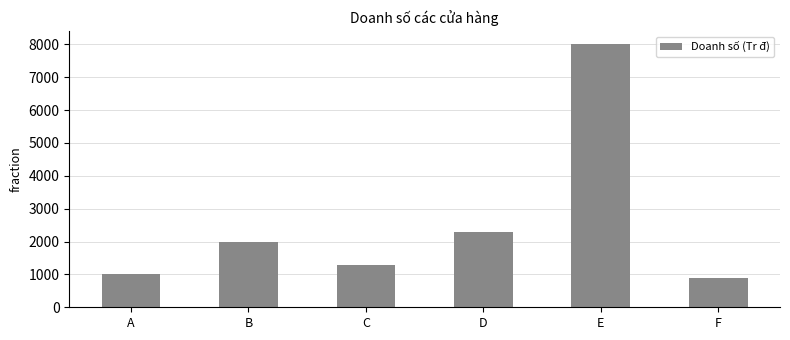

What is the sum of the values at A and D?

3300